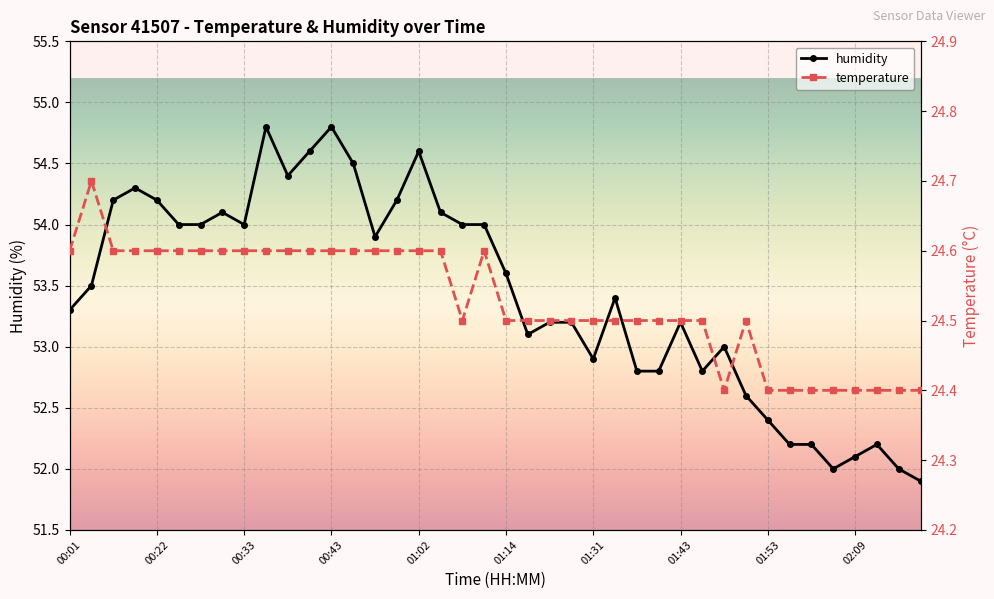

The value of humidity at 00:22 is 54.2. True or false?

True